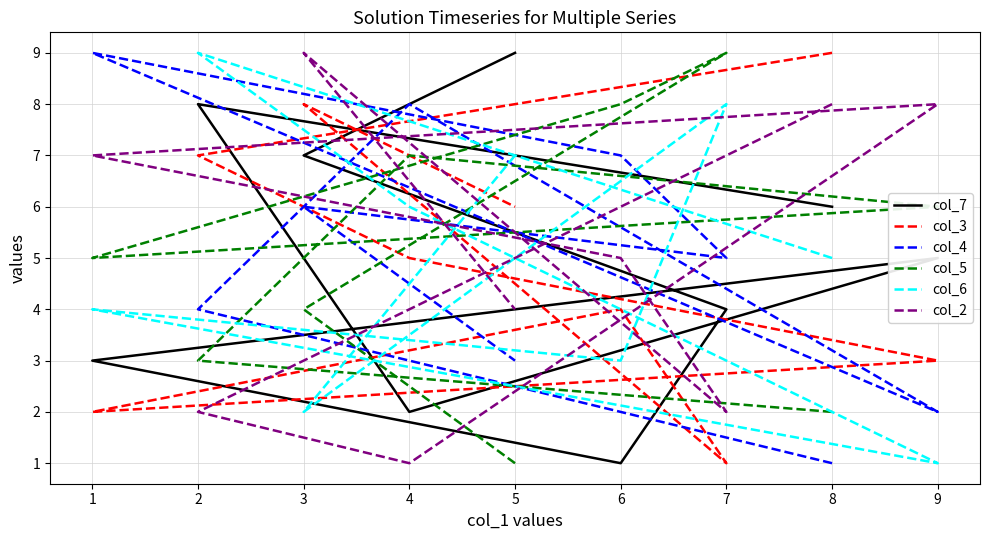

Which series has the largest total across all categories?

col_2